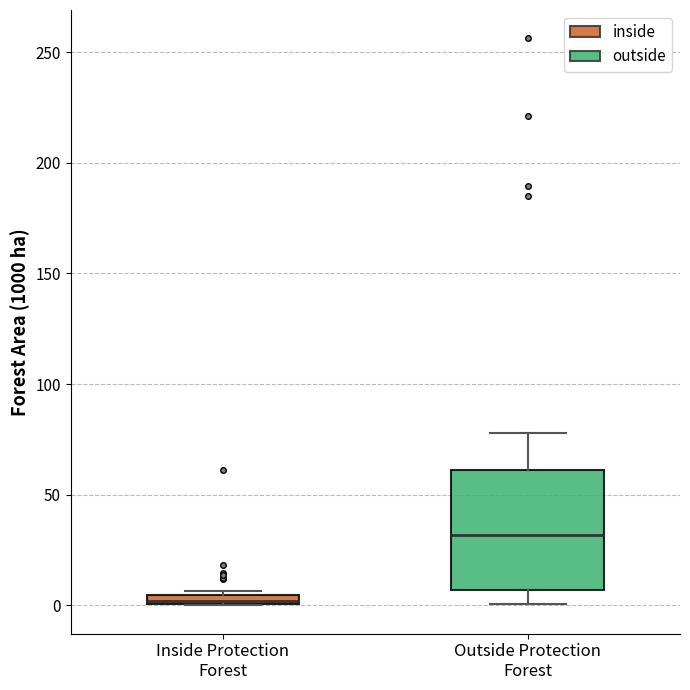

Which box's median line is the lowest?

Inside Protection Forest